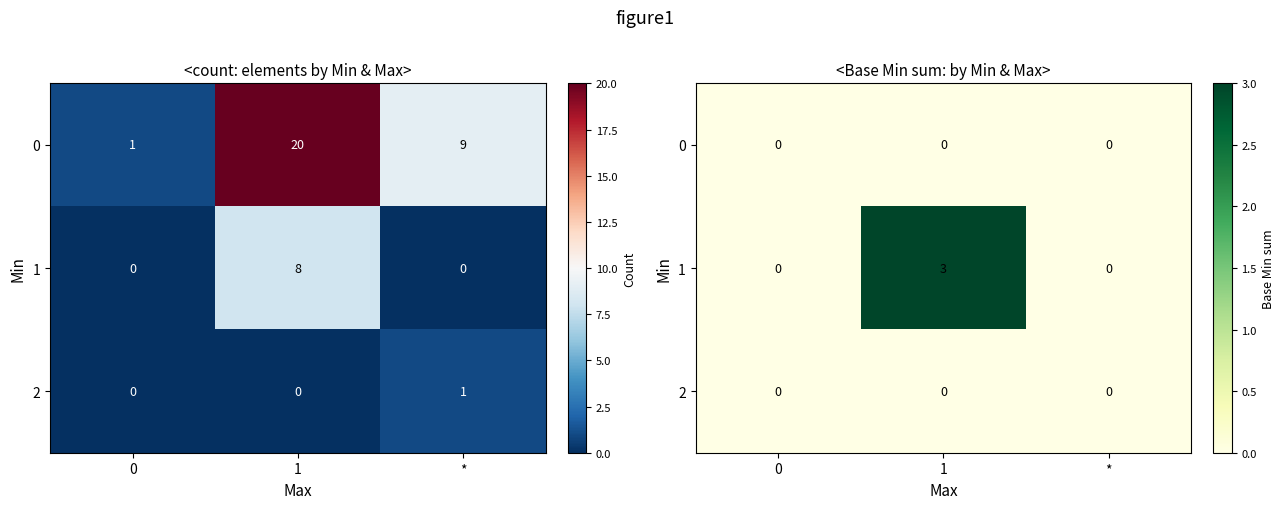

Rank the series at 0 from highest to lowest value.

row_0, row_1, row_2